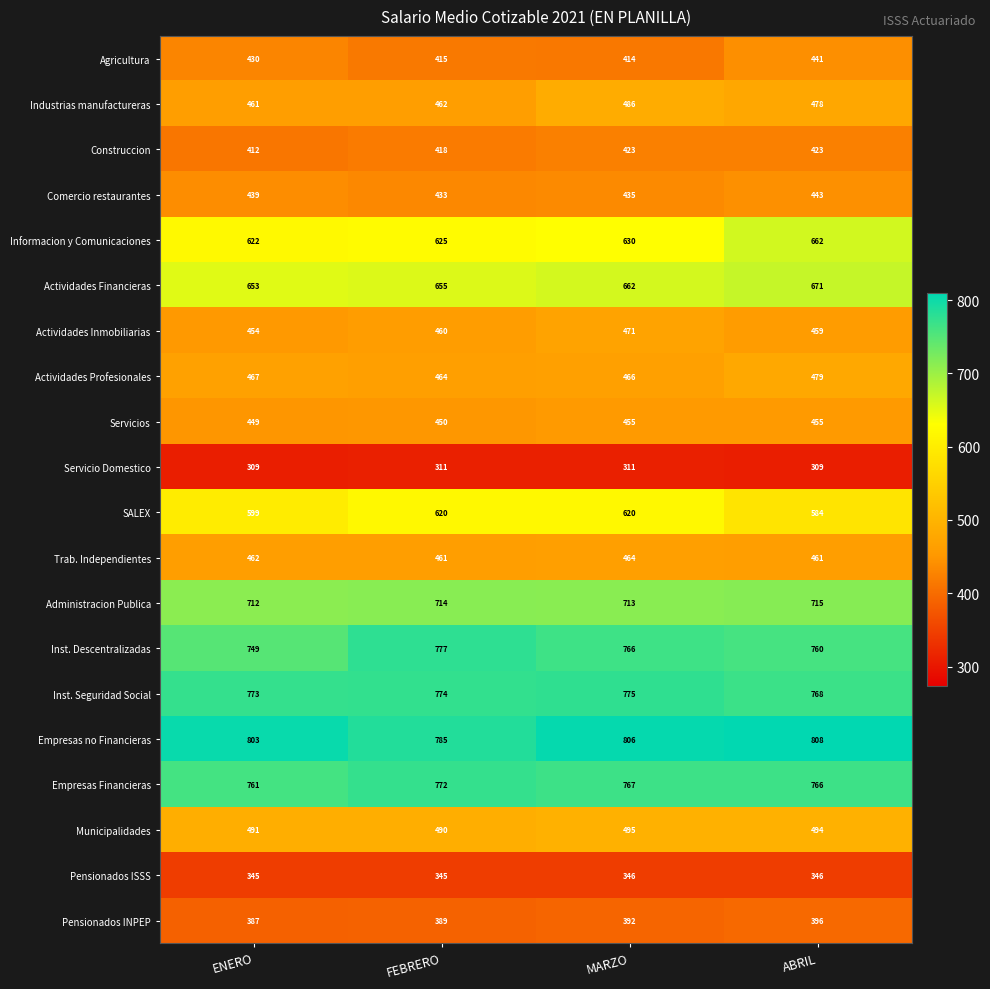

Which series has the largest total across all categories?

Empresas no Financieras